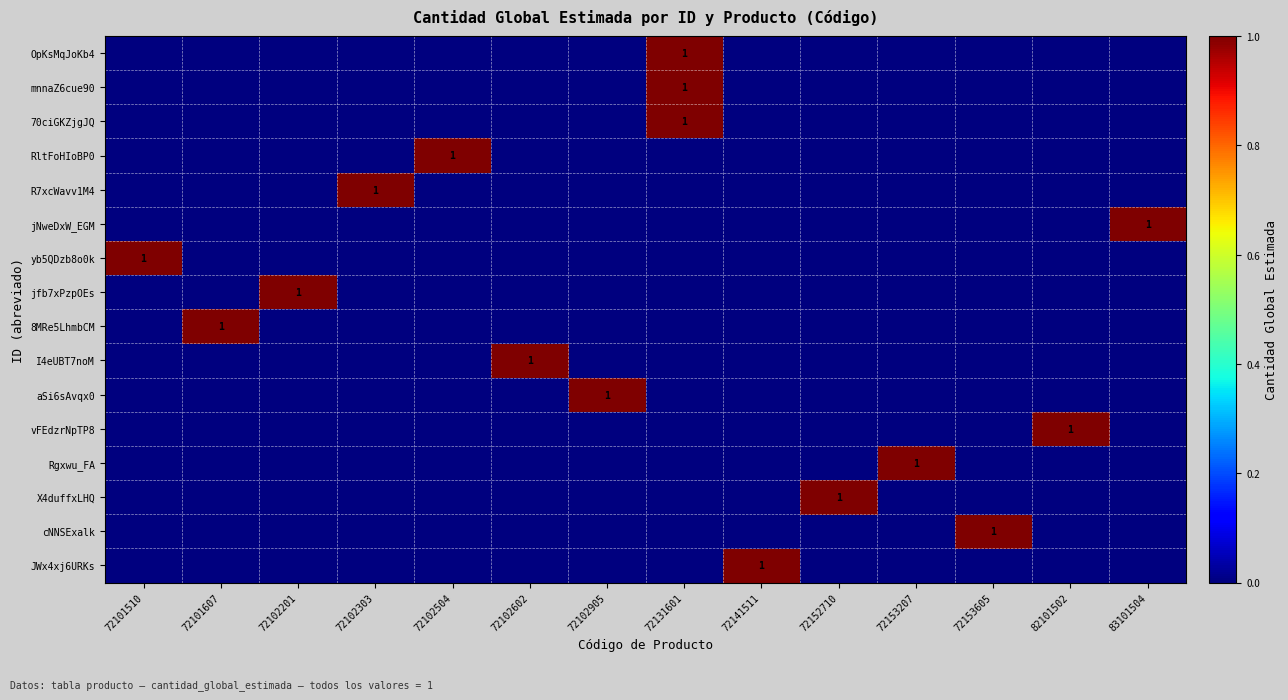

Is it true that OpKsMqJoKb4 equals 1 at 72131601?

True